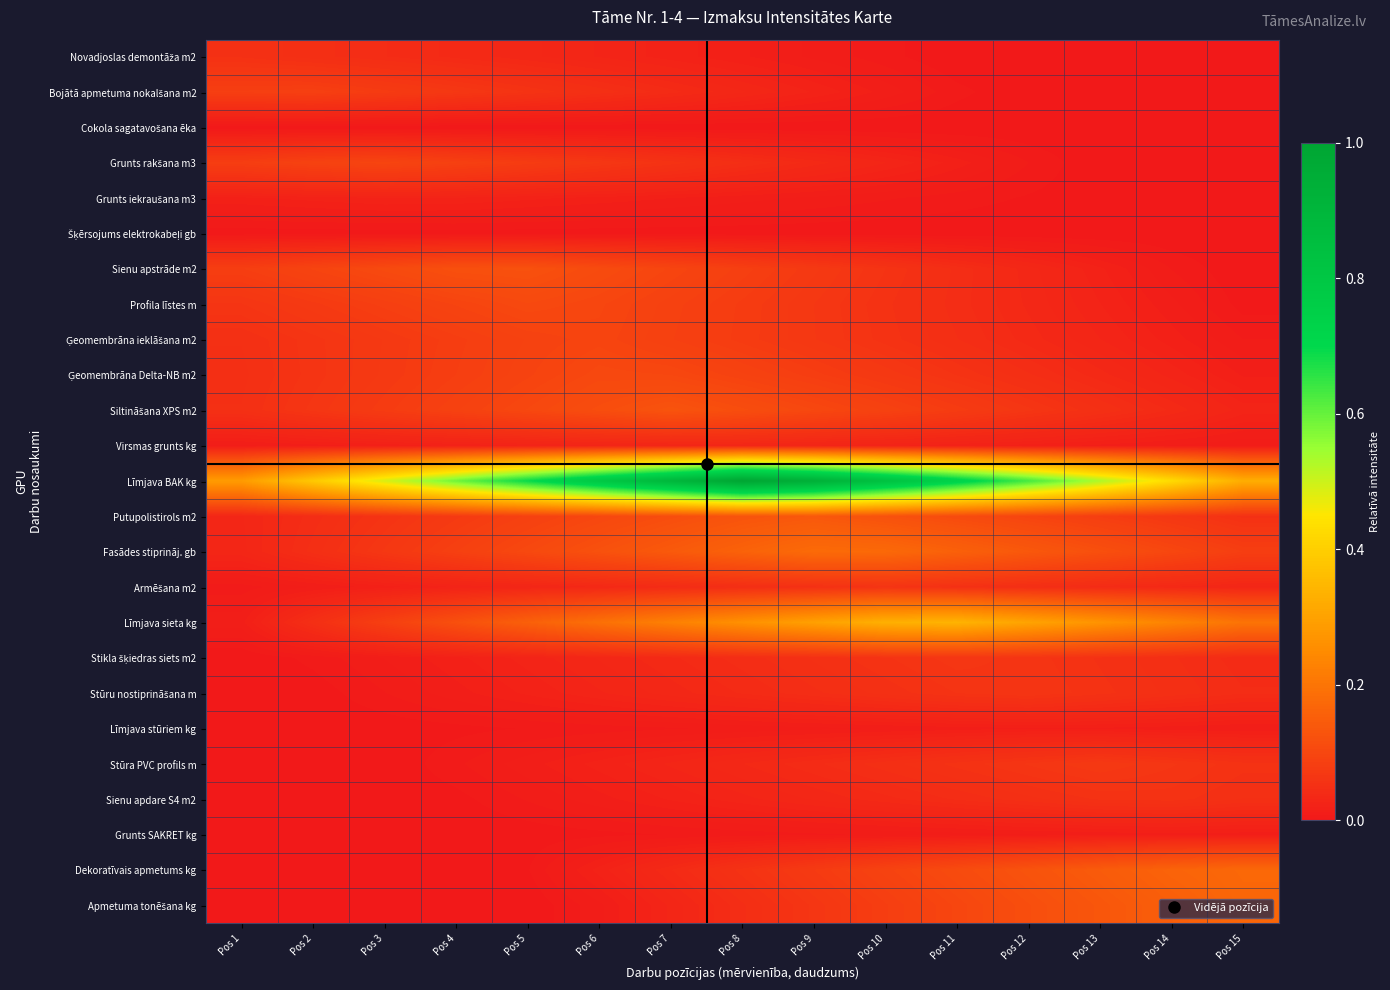

At which category does the chart reach its peak across all series?

Pos 8